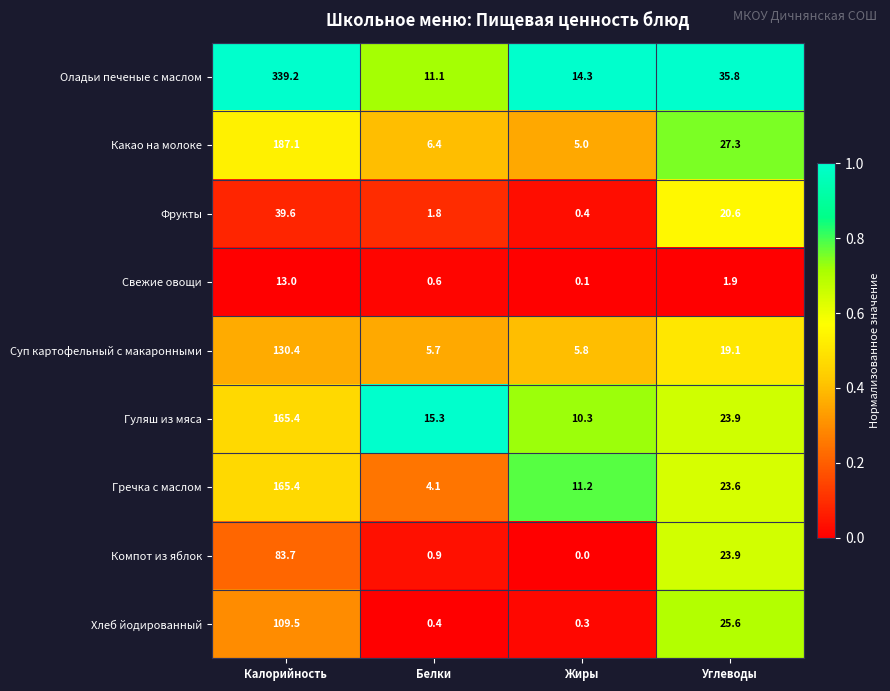

At which category is the sum across all series the highest?

Калорийность